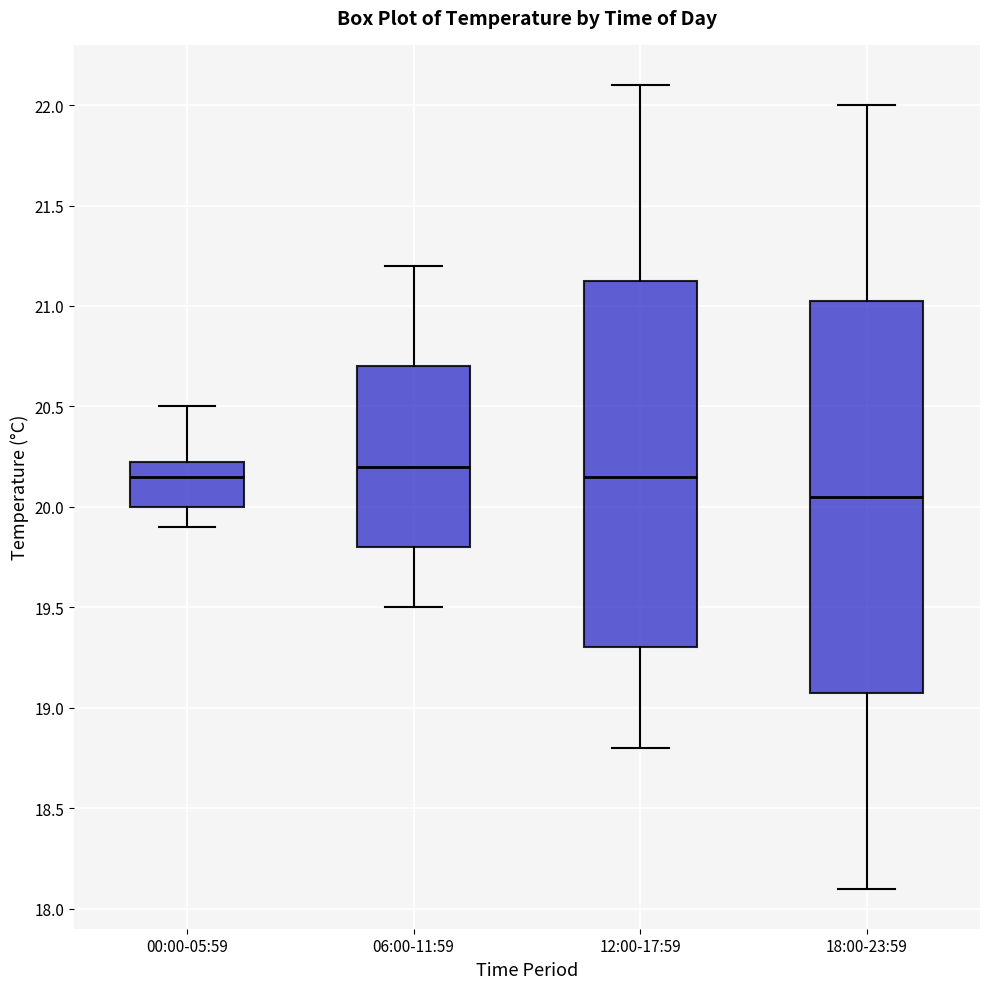

Comparing the boxes themselves (not the whiskers), which one is the tallest?

18:00-23:59